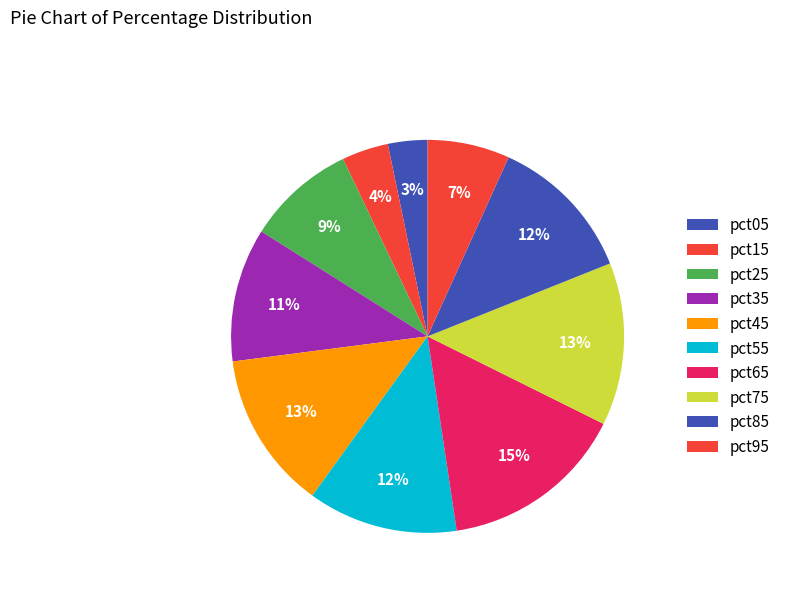

Rank the categories by value from highest to lowest.

pct65, pct75, pct45, pct55, pct85, pct35, pct25, pct95, pct15, pct05